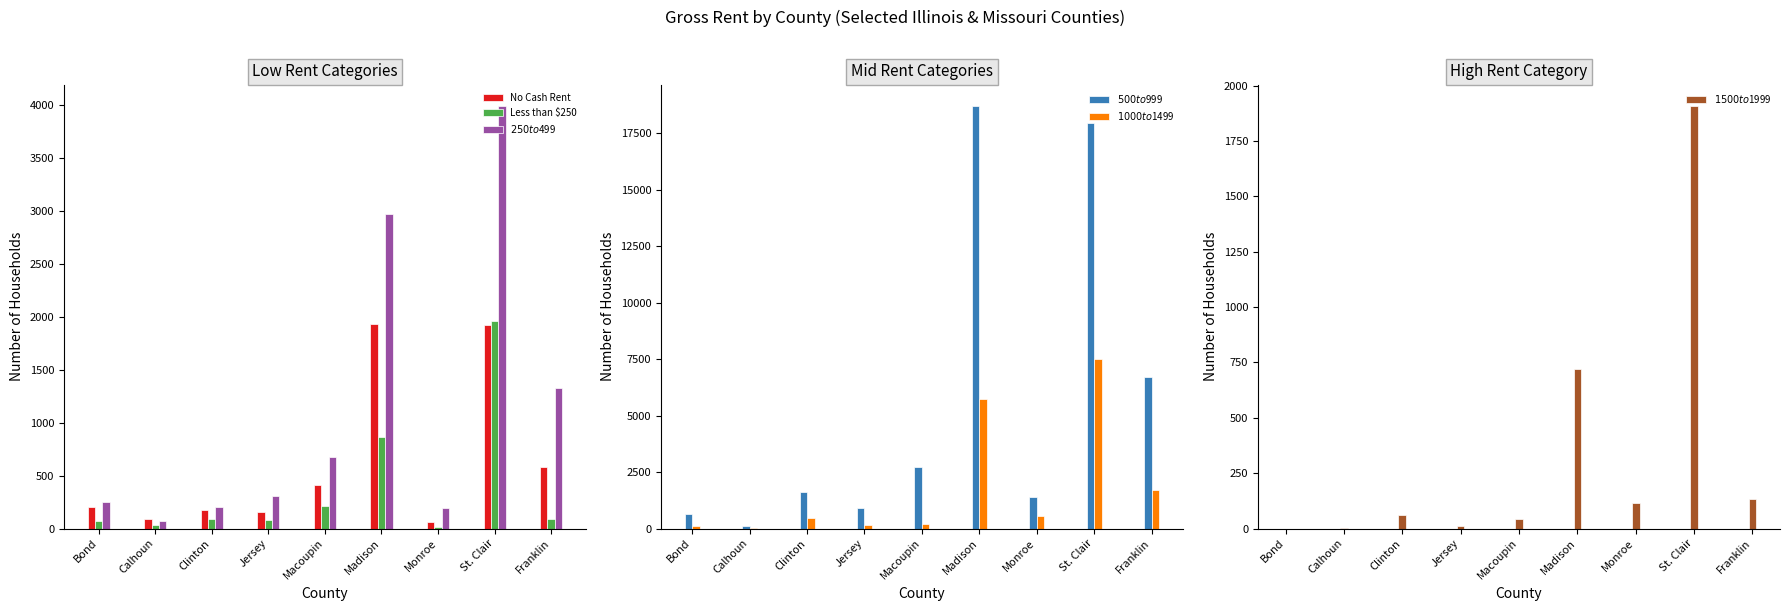

At how many categories does at least one series exceed 41?

9